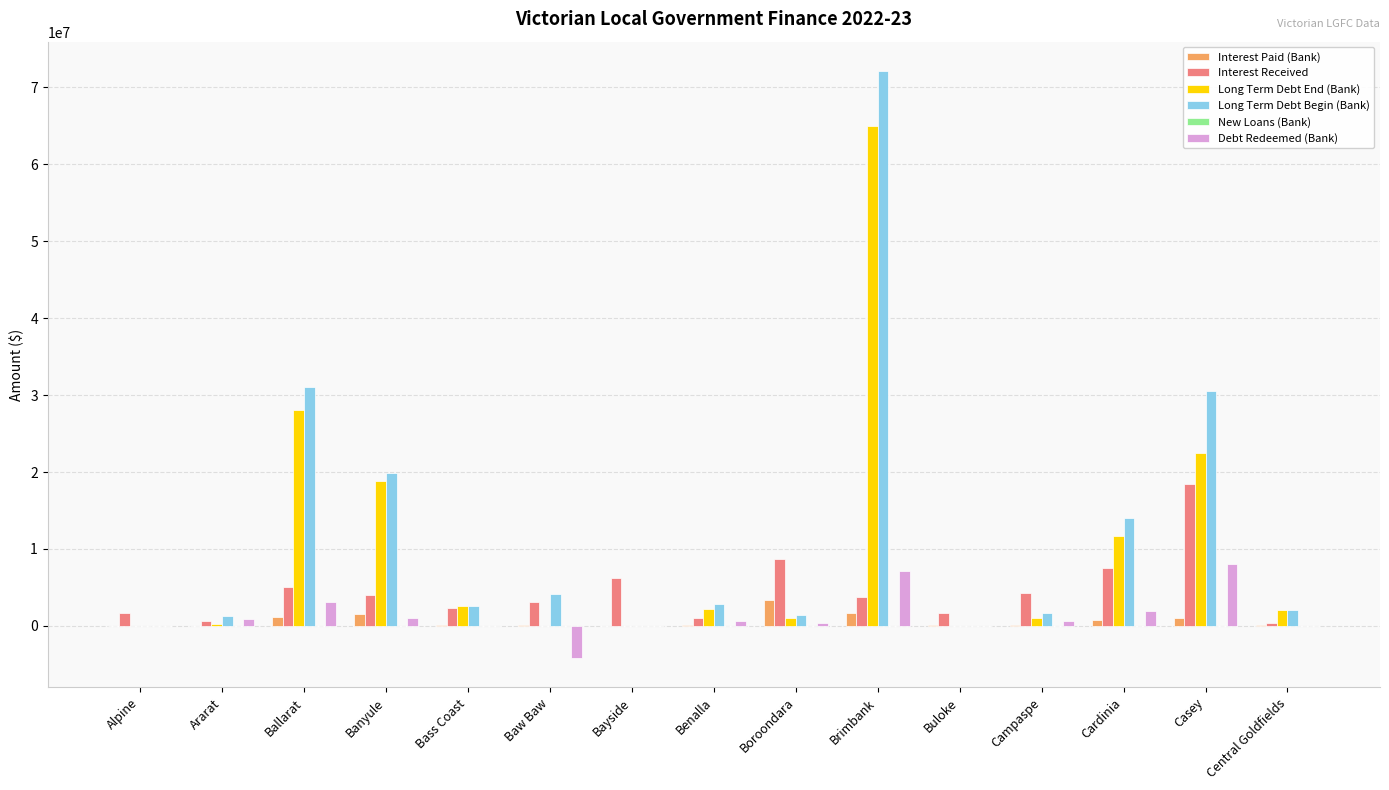

Count the number of categories in the chart.

15